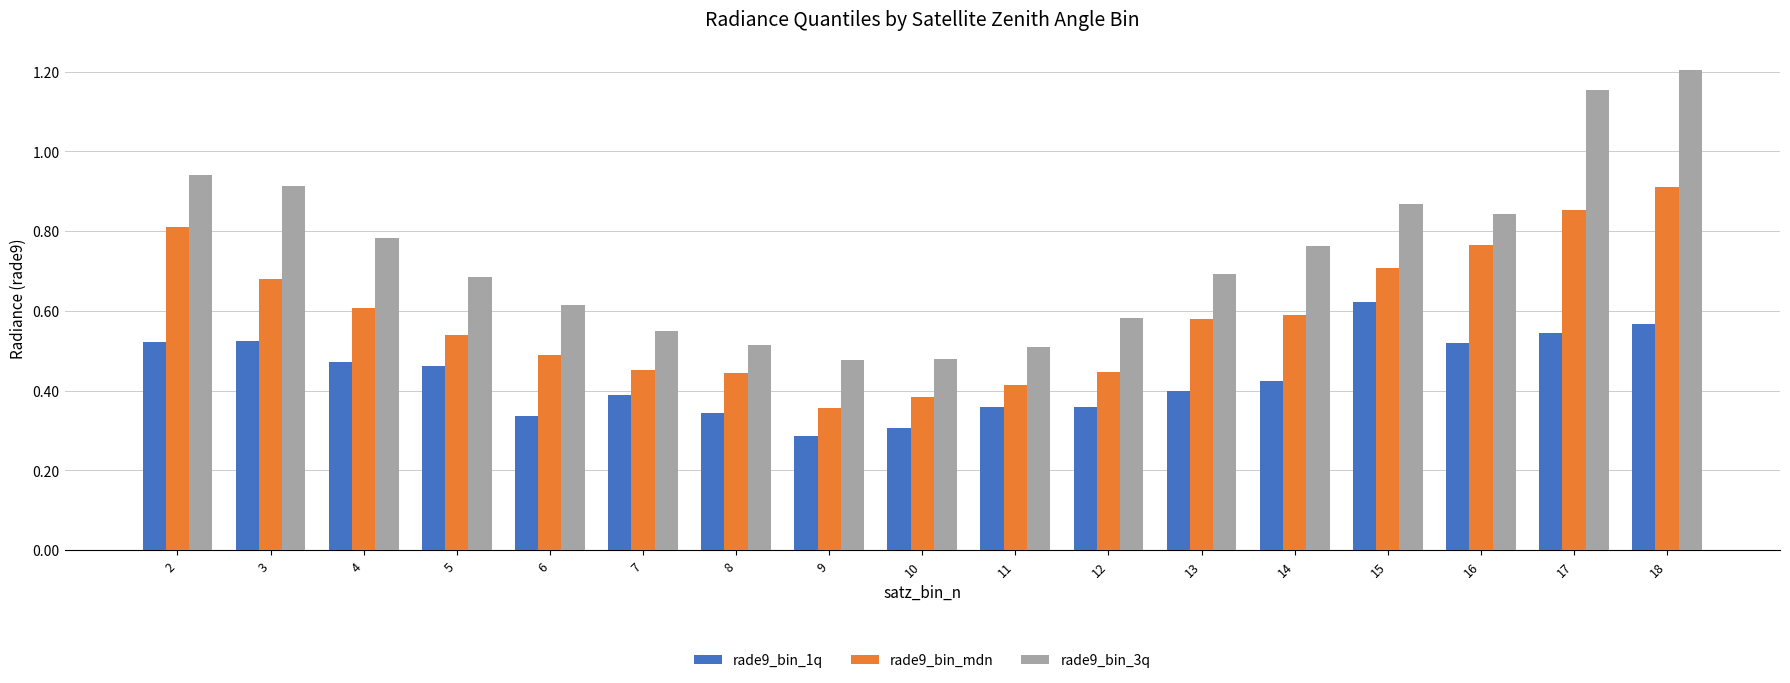

The value of rade9_bin_3q at 12 is 0.6. True or false?

True